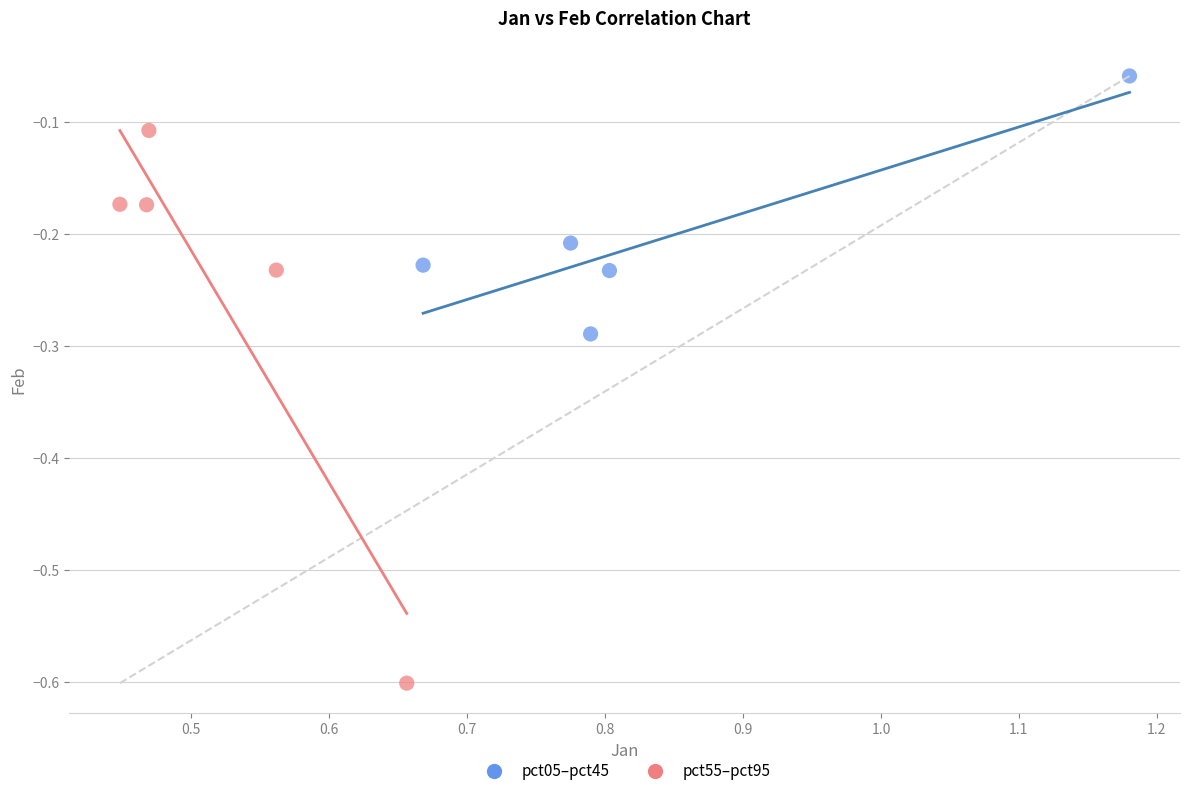

Which series reaches the minimum Y coordinate?

pct55–pct95